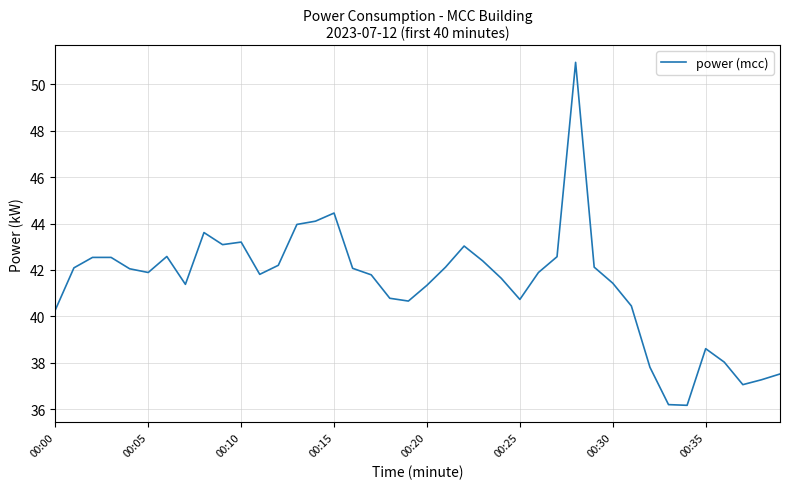

What is the difference between the maximum and minimum values?

14.8